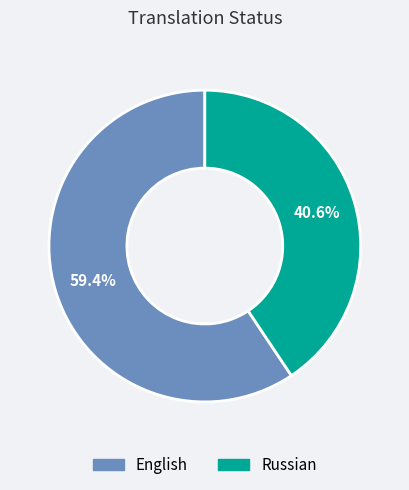

Combined, do English and Russian account for over 50%?

Yes